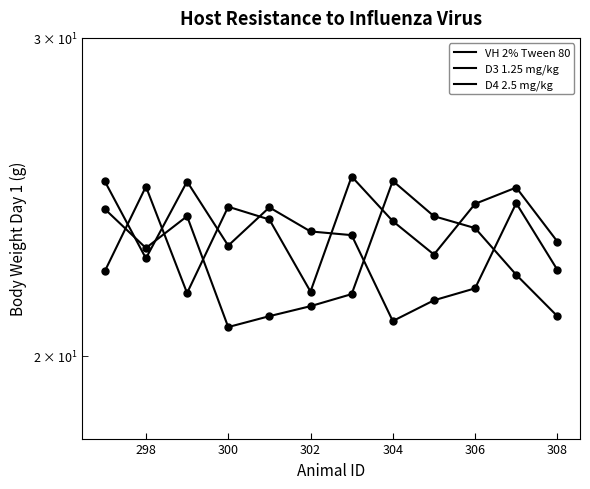

Which series contains the highest Y value?

D3 1.25 mg/kg